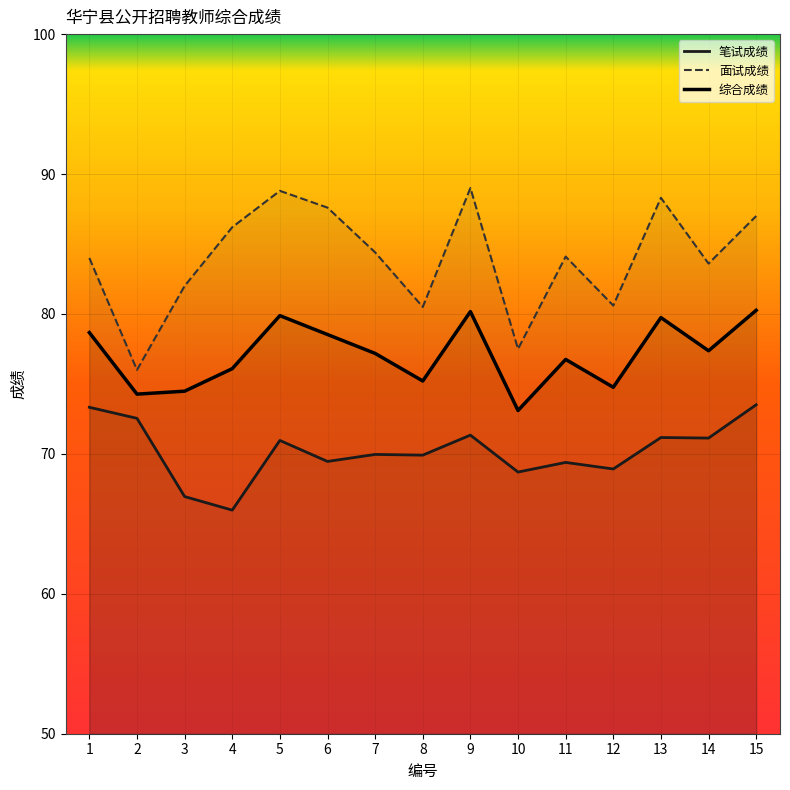

What is the value of the 面试成绩 point at the 2nd from the left?

76.0